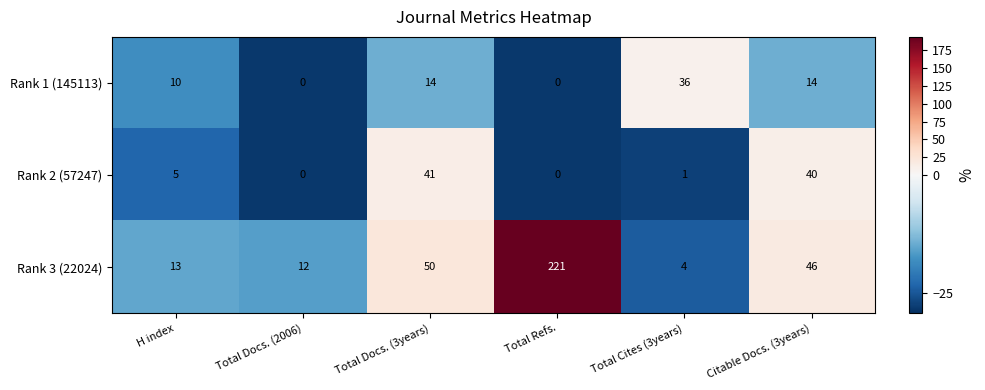

Reading left to right, transcribe all the data shown in this chart.

Rank 1 (145113): H index=10	Total Docs. (2006)=0	Total Docs. (3years)=14	Total Refs.=0	Total Cites (3years)=36	Citable Docs. (3years)=14
Rank 2 (57247): H index=5	Total Docs. (2006)=0	Total Docs. (3years)=41	Total Refs.=0	Total Cites (3years)=1	Citable Docs. (3years)=40
Rank 3 (22024): H index=13	Total Docs. (2006)=12	Total Docs. (3years)=50	Total Refs.=221	Total Cites (3years)=4	Citable Docs. (3years)=46